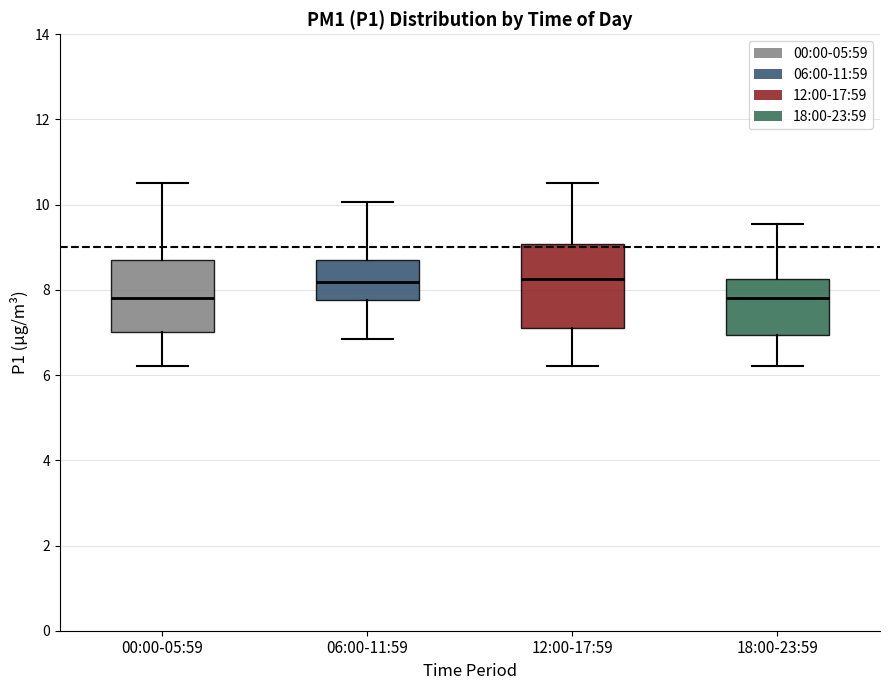

Where does the upper whisker of the box for 18:00-23:59 end on the y-axis? The values are not printed on the chart, so give them approximately, as read against the axis.

9.6